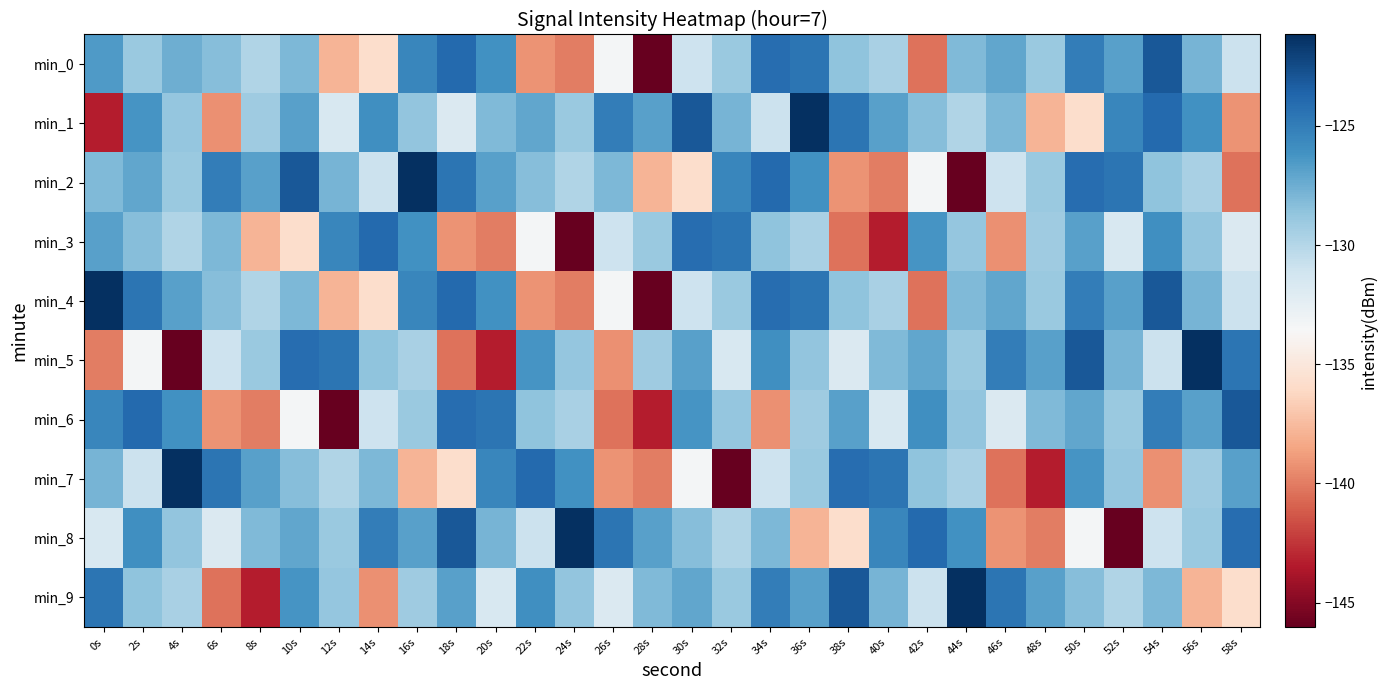

What is the smallest value displayed?

-146.0